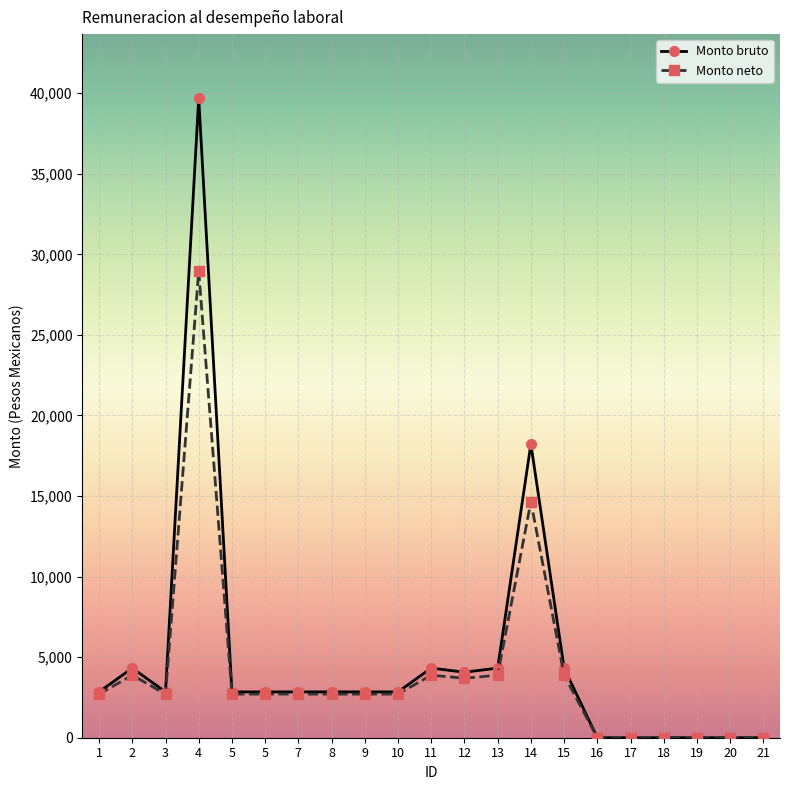

Does the chart display data point markers on the line(s)?

Yes